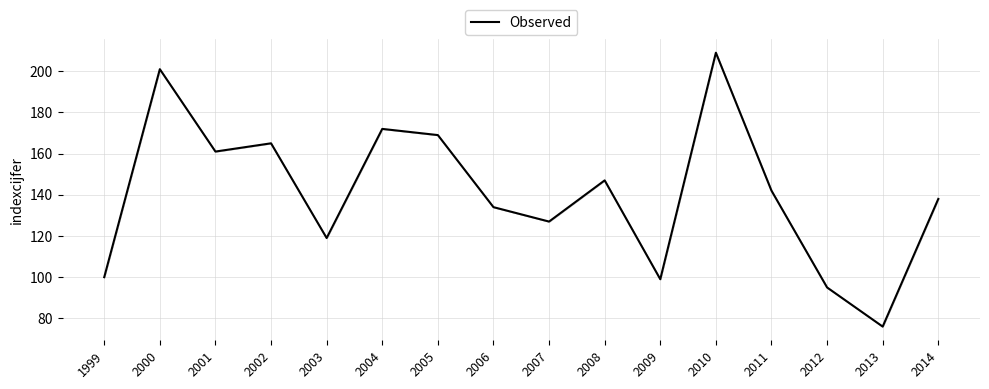

Which label corresponds to the largest value in the chart?

2010